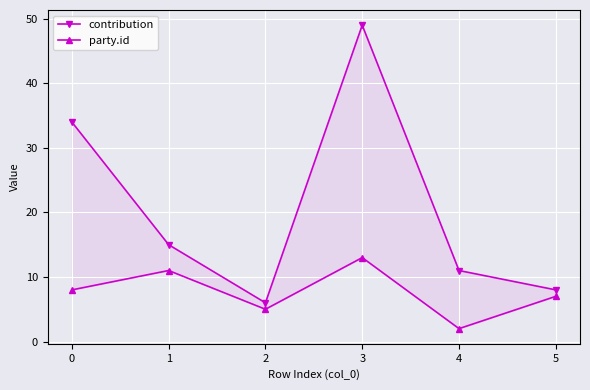

True or false: party.id has a value of 3 at 2.

False